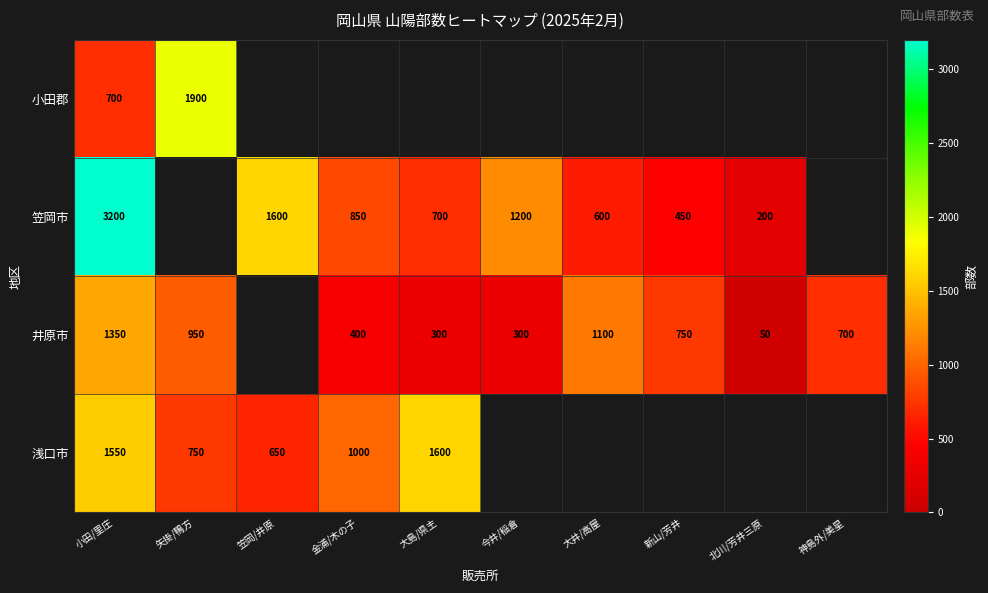

What is the sum of the 浅口市 values at 大島/県主 and 小田/里庄?

3150